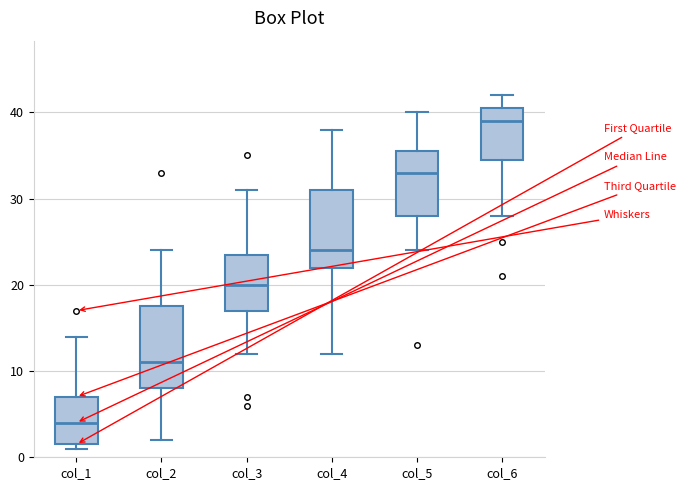

Where does the lower whisker of the box for col_5 end on the y-axis? The values are not printed on the chart, so give them approximately, as read against the axis.

24